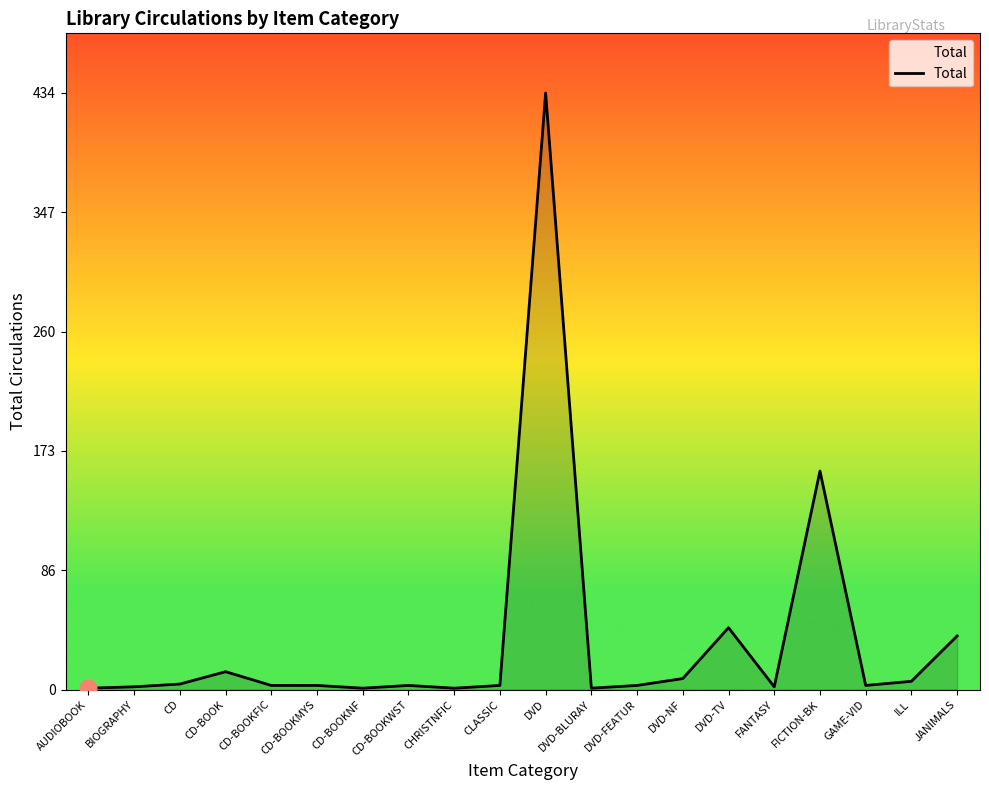

What is the difference between the second highest and minimum values?

158